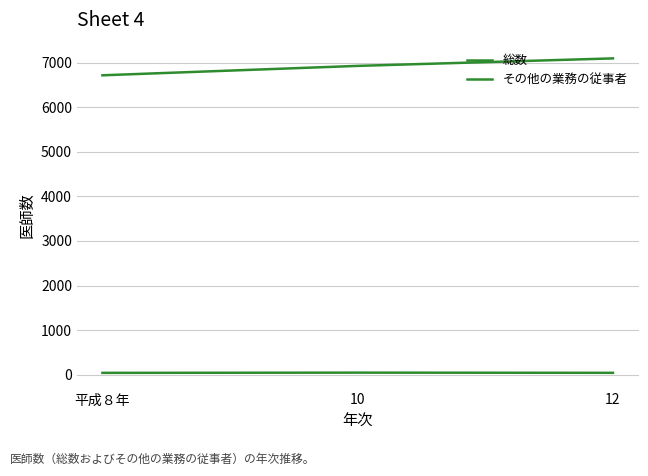

Does the chart display data point markers on the line(s)?

No